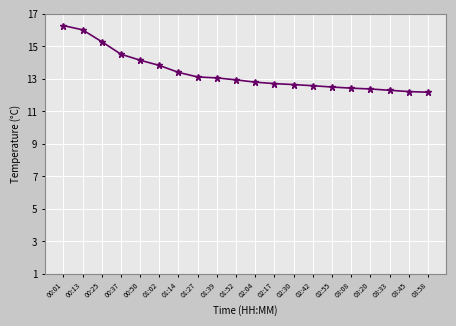

What is the change in value from 00:25 to 00:37?

-0.8